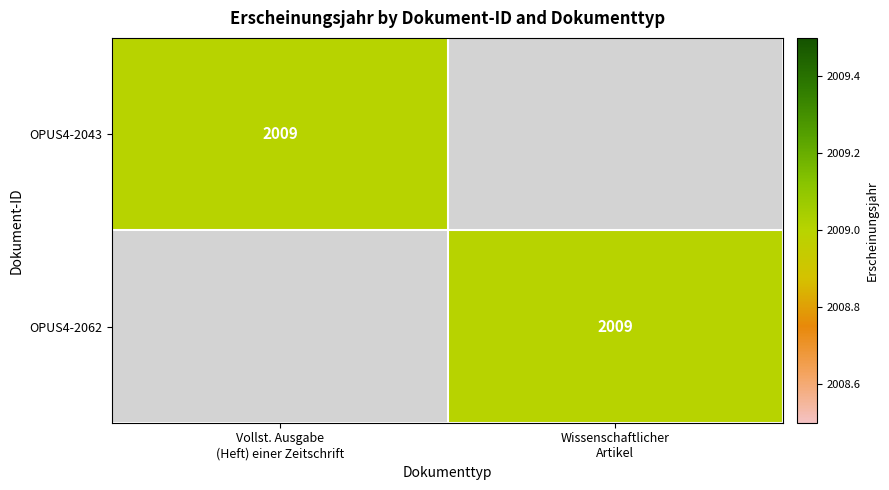

What is the sum of all OPUS4-2043 values?

2009